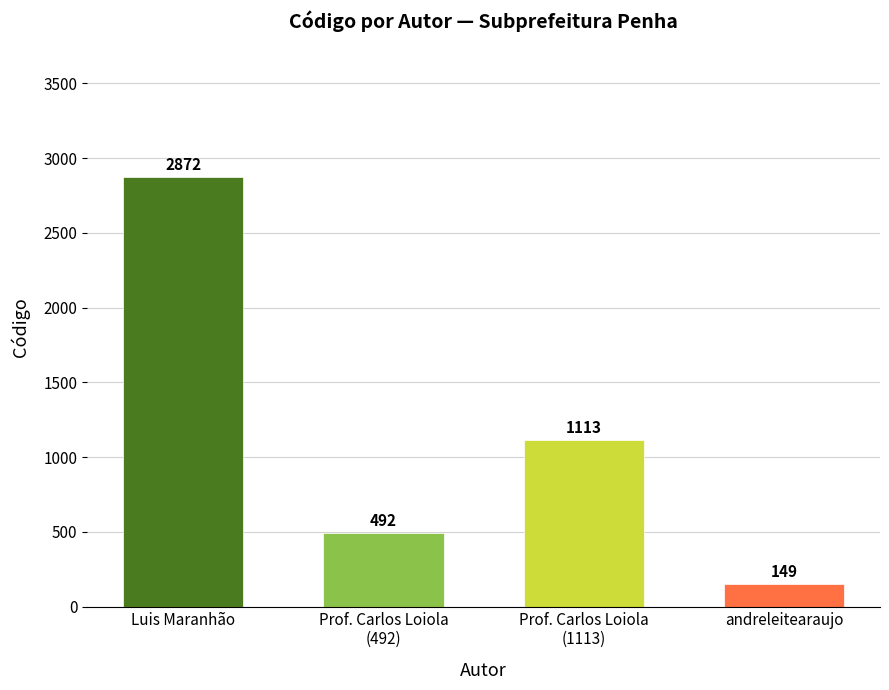

What is the approximate value at Prof. Carlos Loiola (1113)?

1113